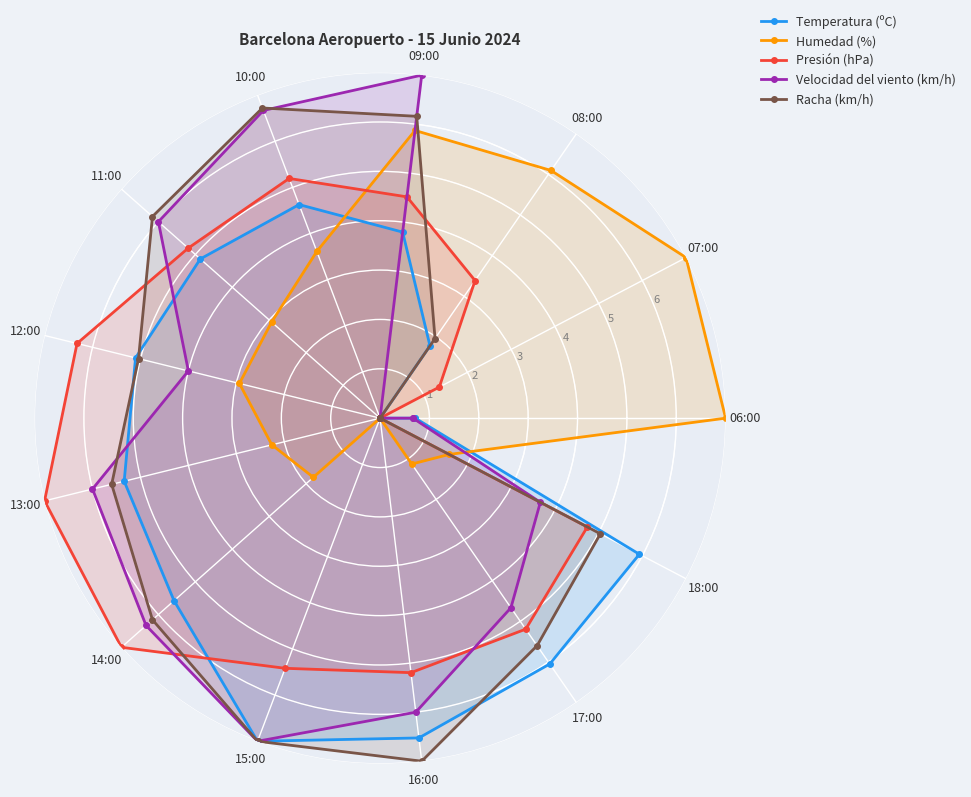

True or false: Humedad (%) has a value of 7.0 at 07:00.

True